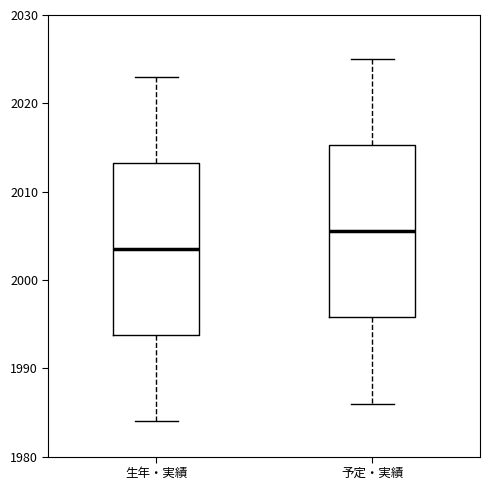

Which box's median line is the highest?

予定・実績